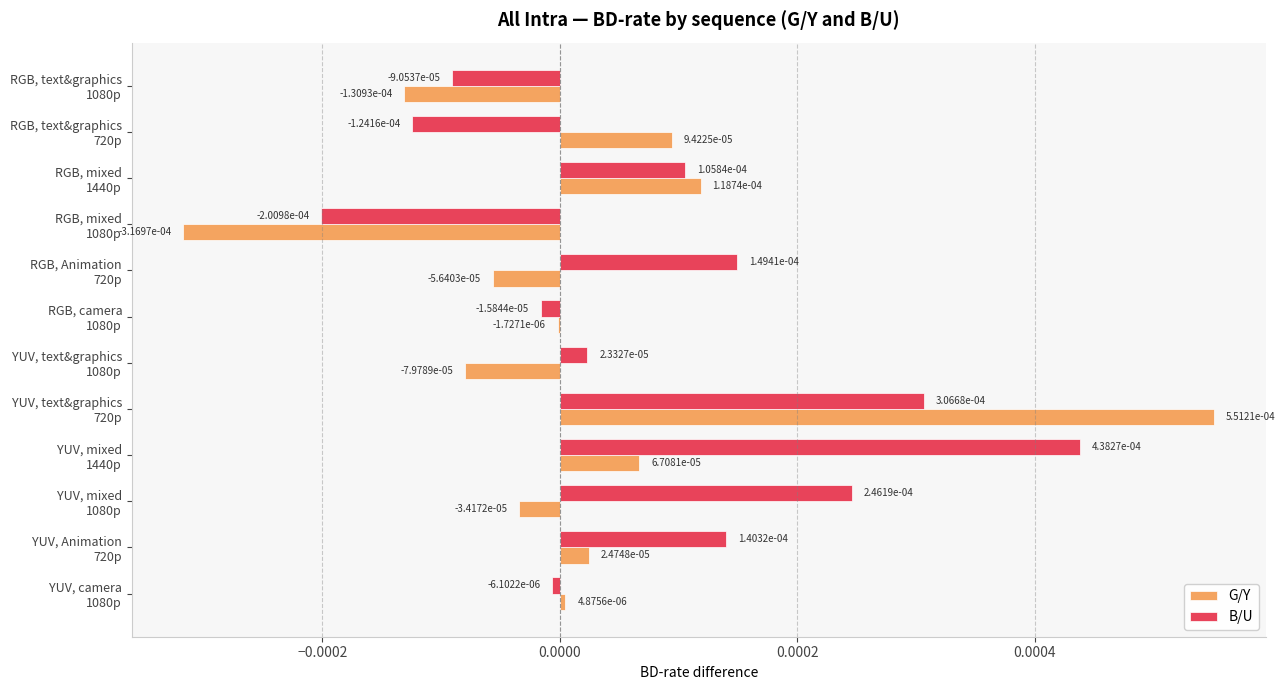

Which series has the widest spread of values?

G/Y